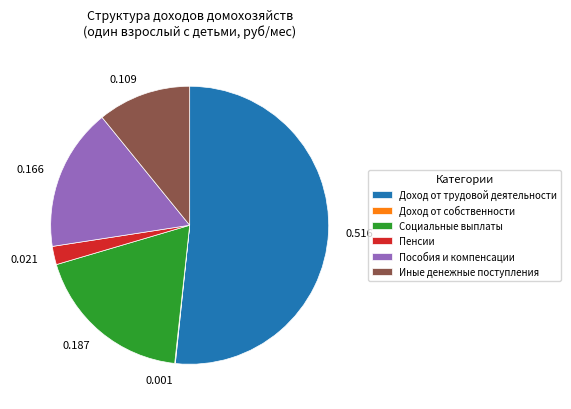

Is there a majority slice in this chart?

Yes